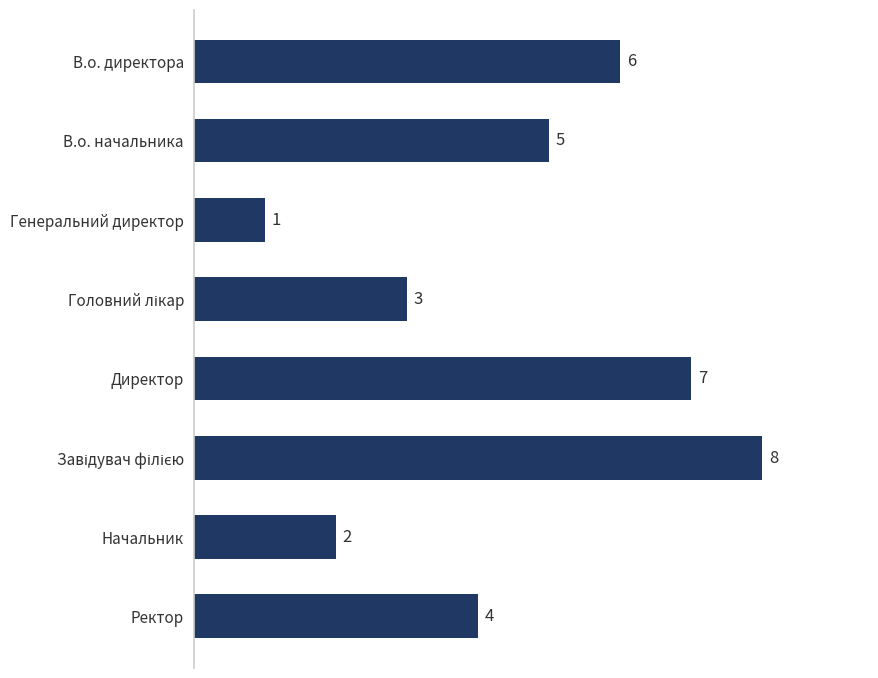

What is the ratio of the value at В.о. начальника to the value at Генеральний директор?

5.0